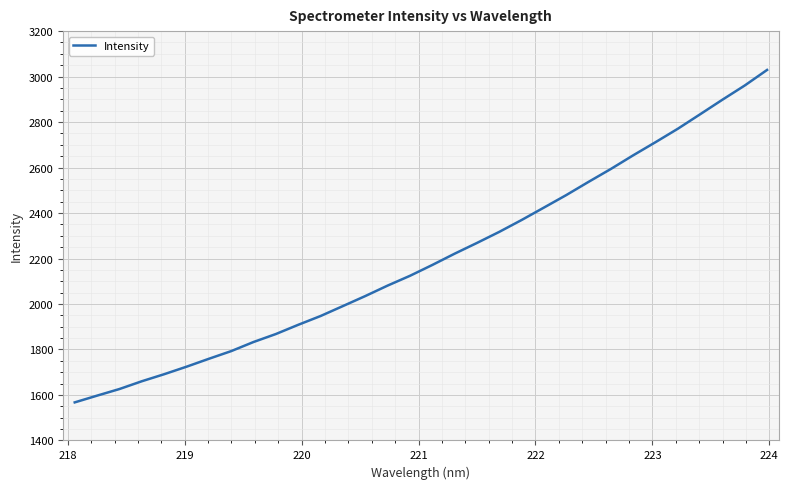

What is the difference between the maximum and minimum values?

1461.8